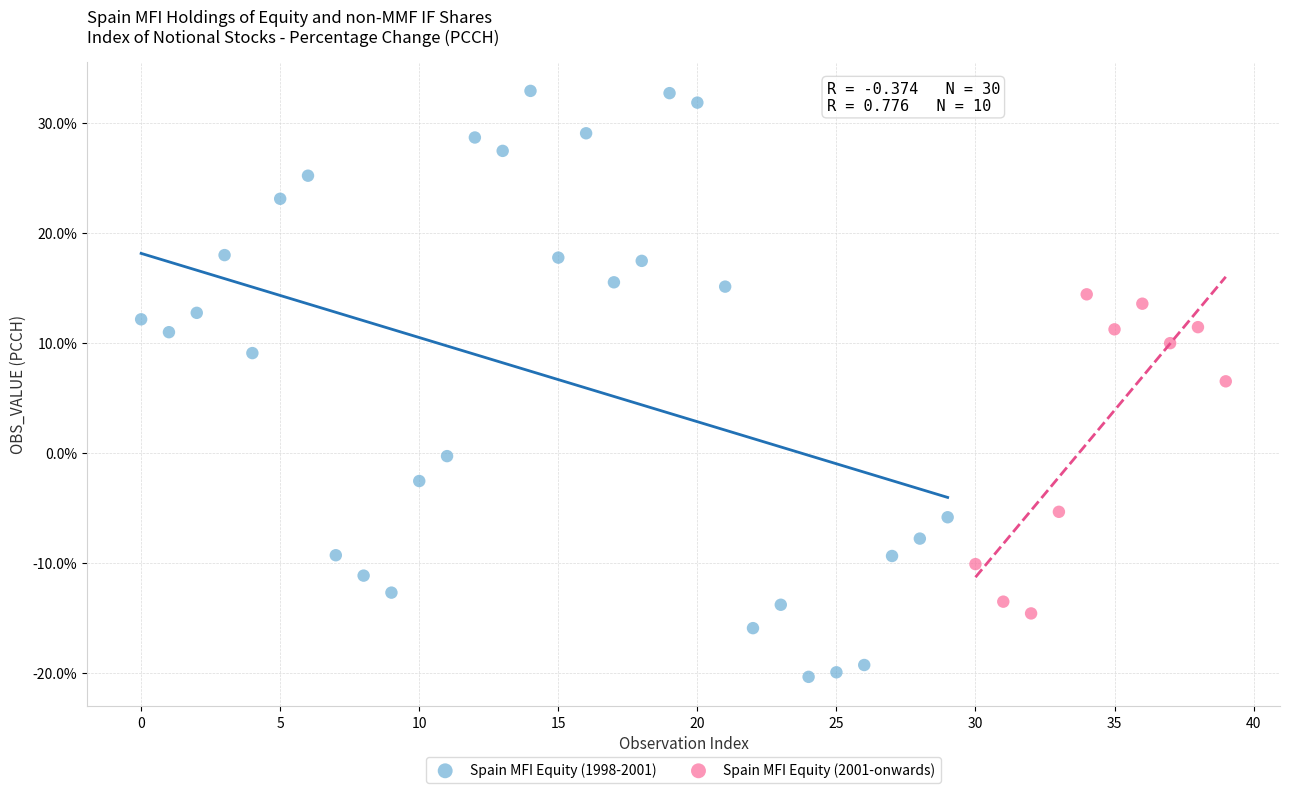

Which series reaches the maximum Y coordinate?

Spain MFI Equity (1998-2001)